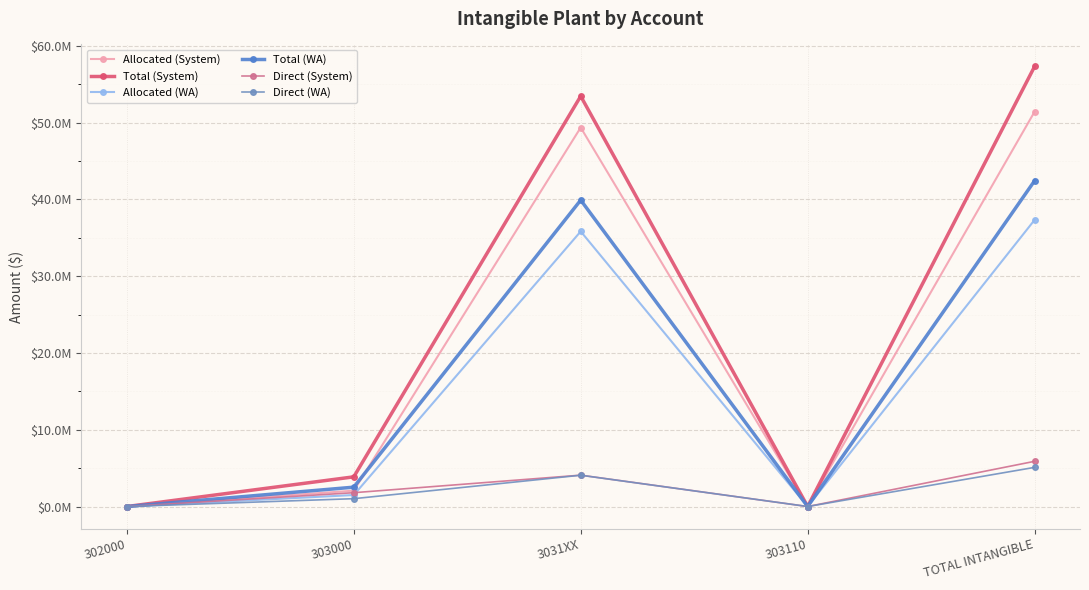

Which category has the highest value in the Total (System) series?

TOTAL INTANGIBLE